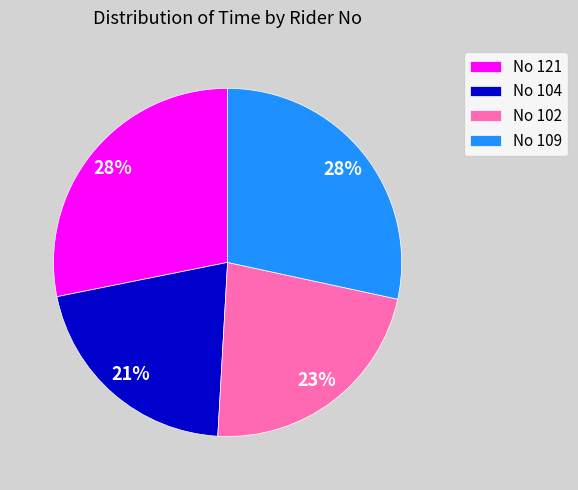

Does No 102 represent more than half of the total?

No